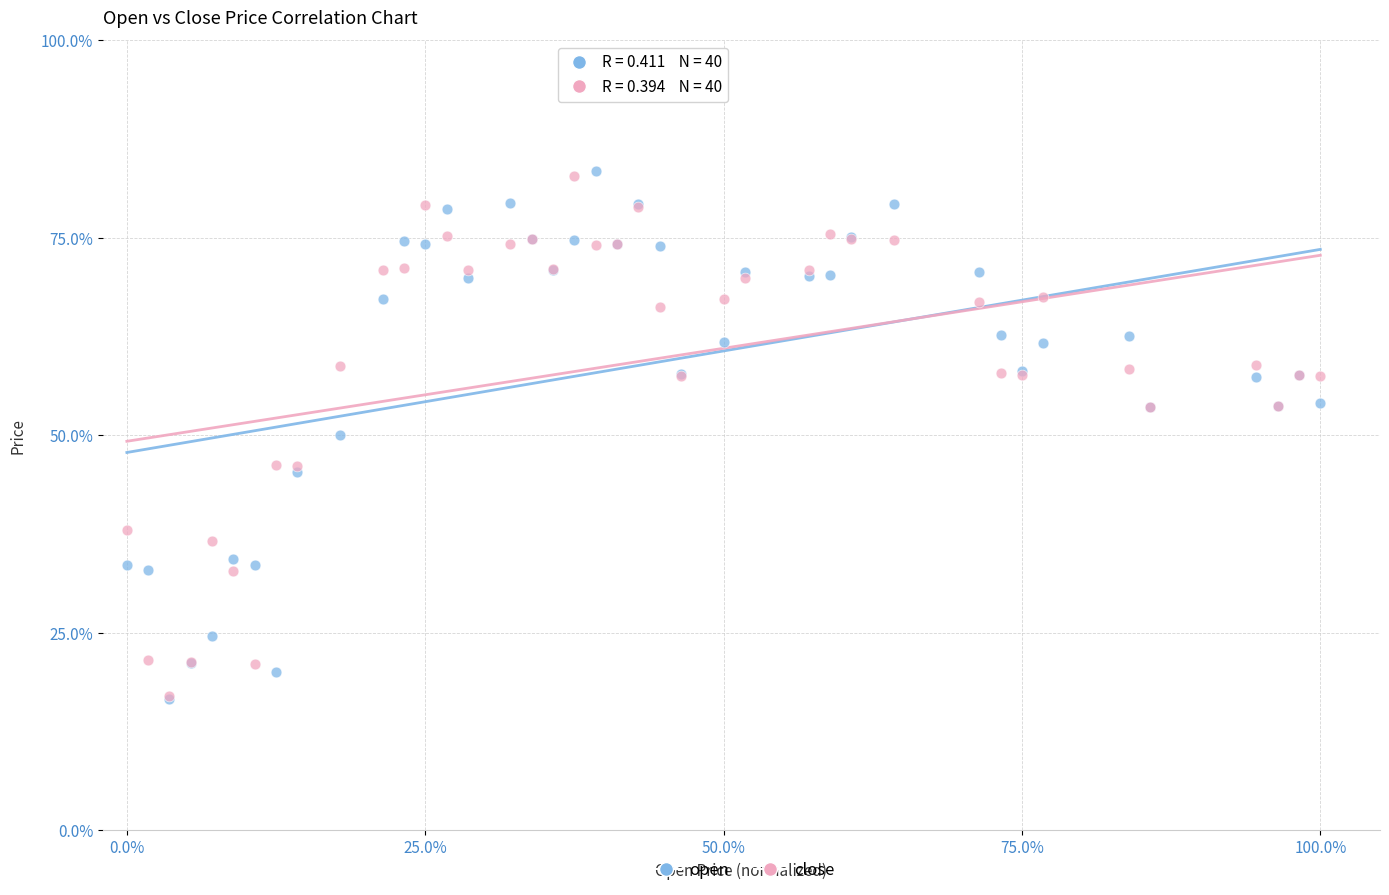

Which series has the widest spread of Y values?

open